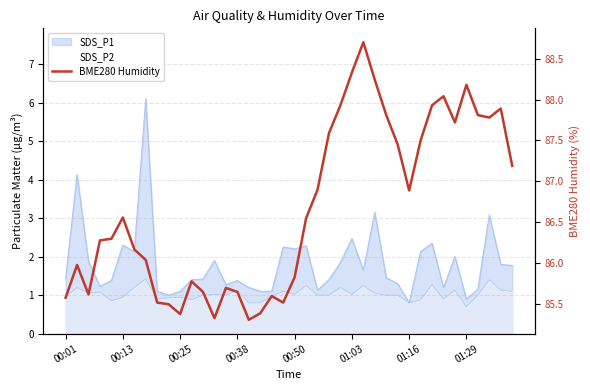

What is the value of the 15th point from the left?

85.7